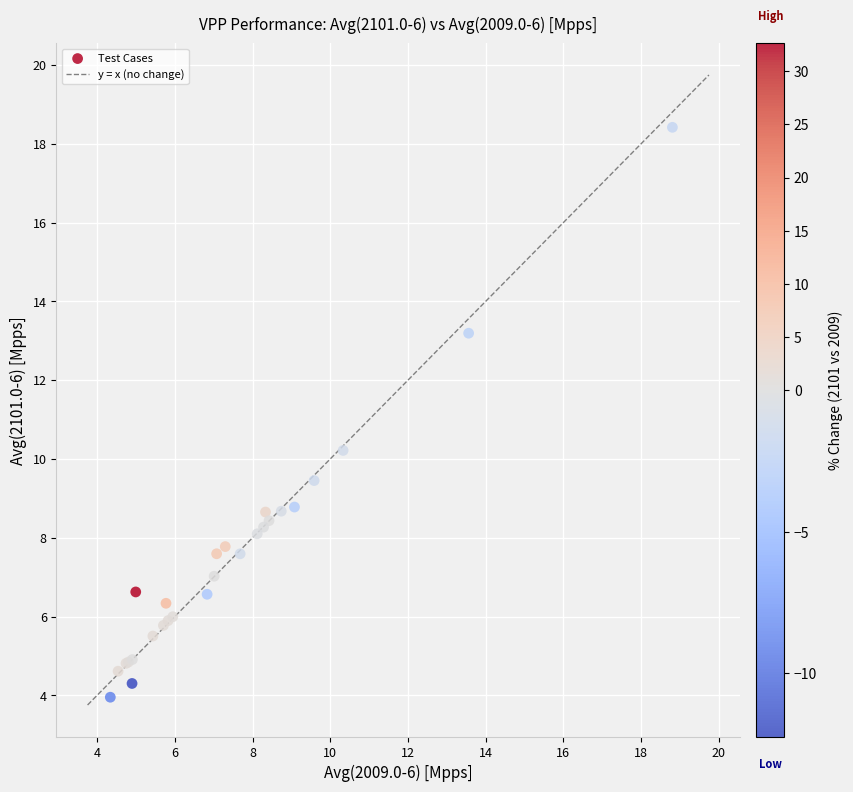

What Y value in the scatter plot is closest to 11?

10.2